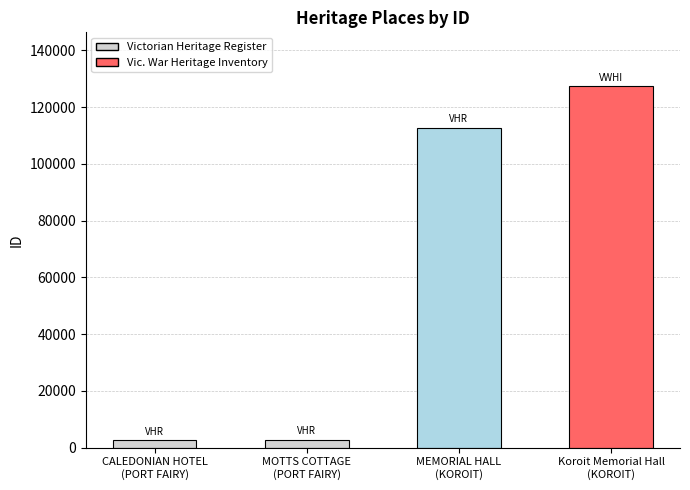

What is the change in value from CALEDONIAN HOTEL
(PORT FAIRY) to MEMORIAL HALL
(KOROIT)?

+110211